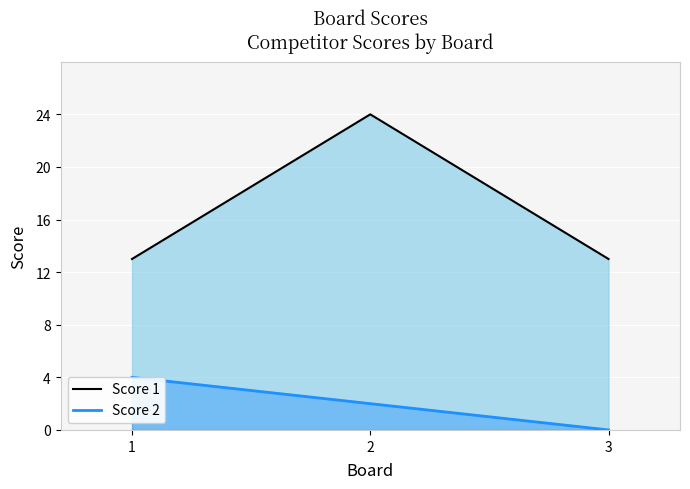

The value of Score 2 at 3 is 0. True or false?

True